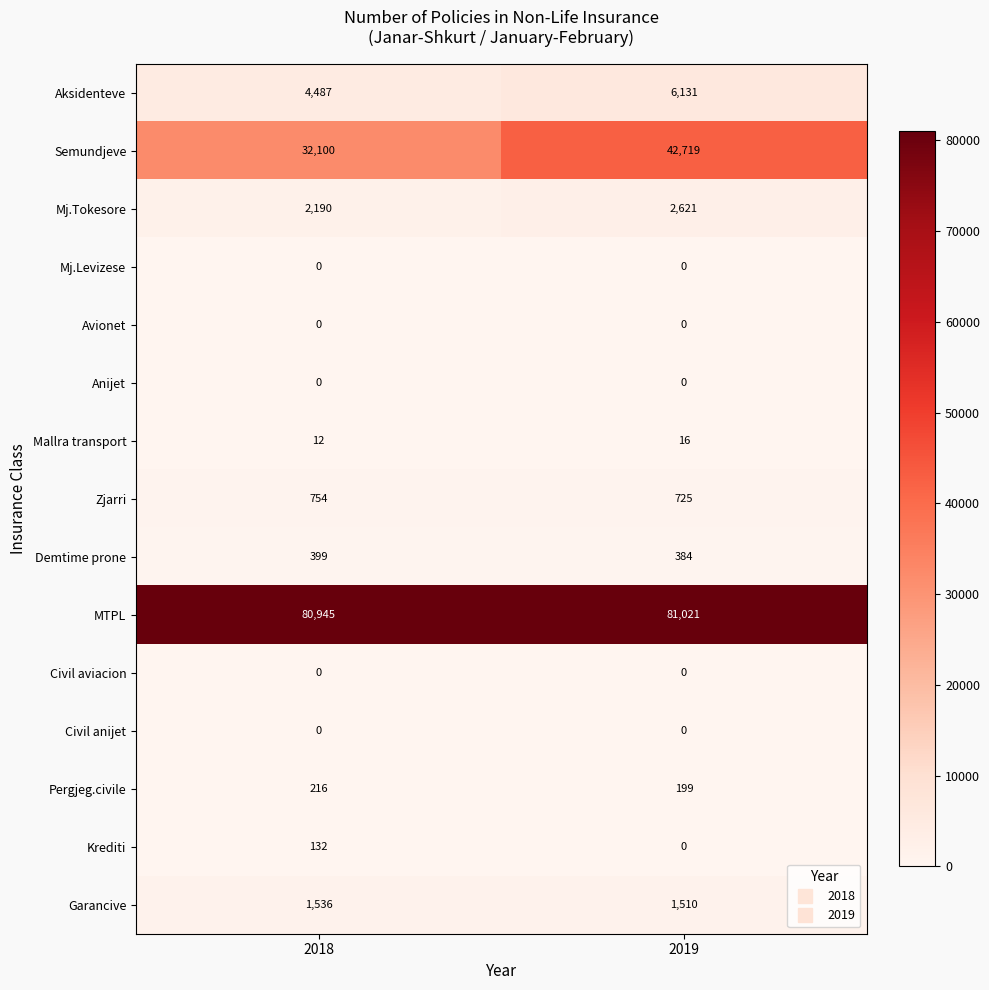

Read the Mj.Tokesore value at 2019.

2621